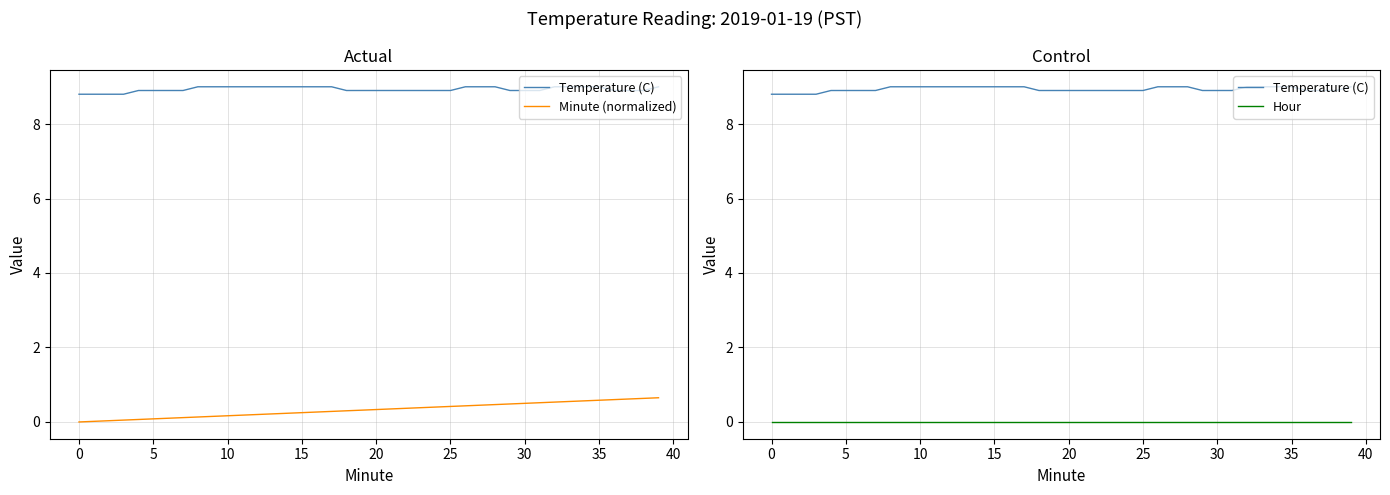

Which category has the highest value across all series?

35